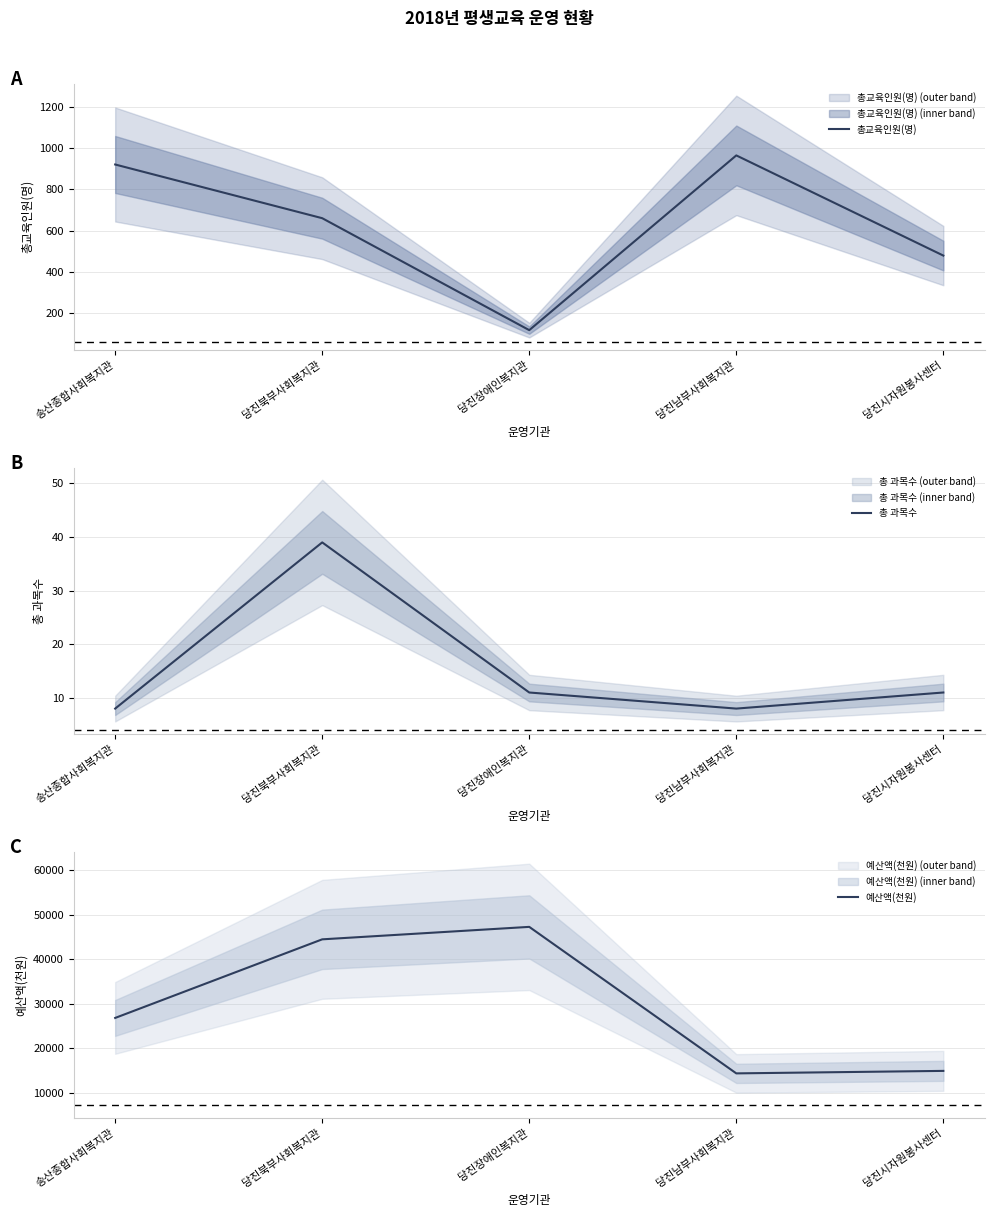

Rank the series by their maximum value, from highest to lowest.

예산액(천원), 총교육인원(명), 총 과목수